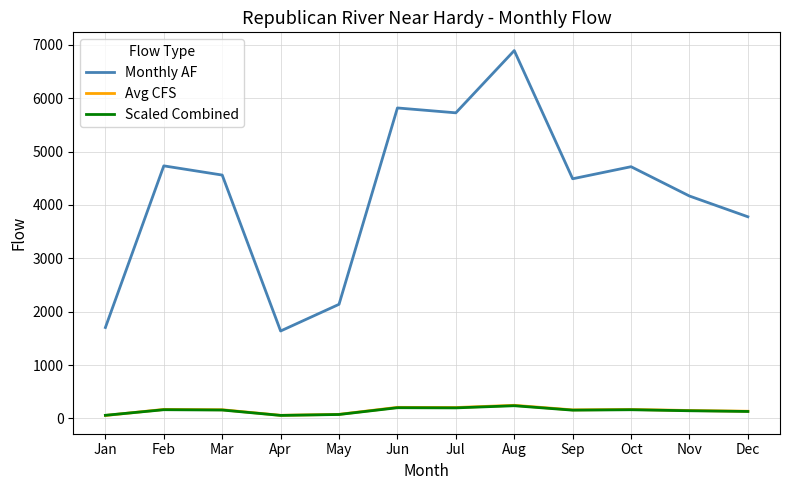

How many values in the Scaled Combined series exceed 157?

6